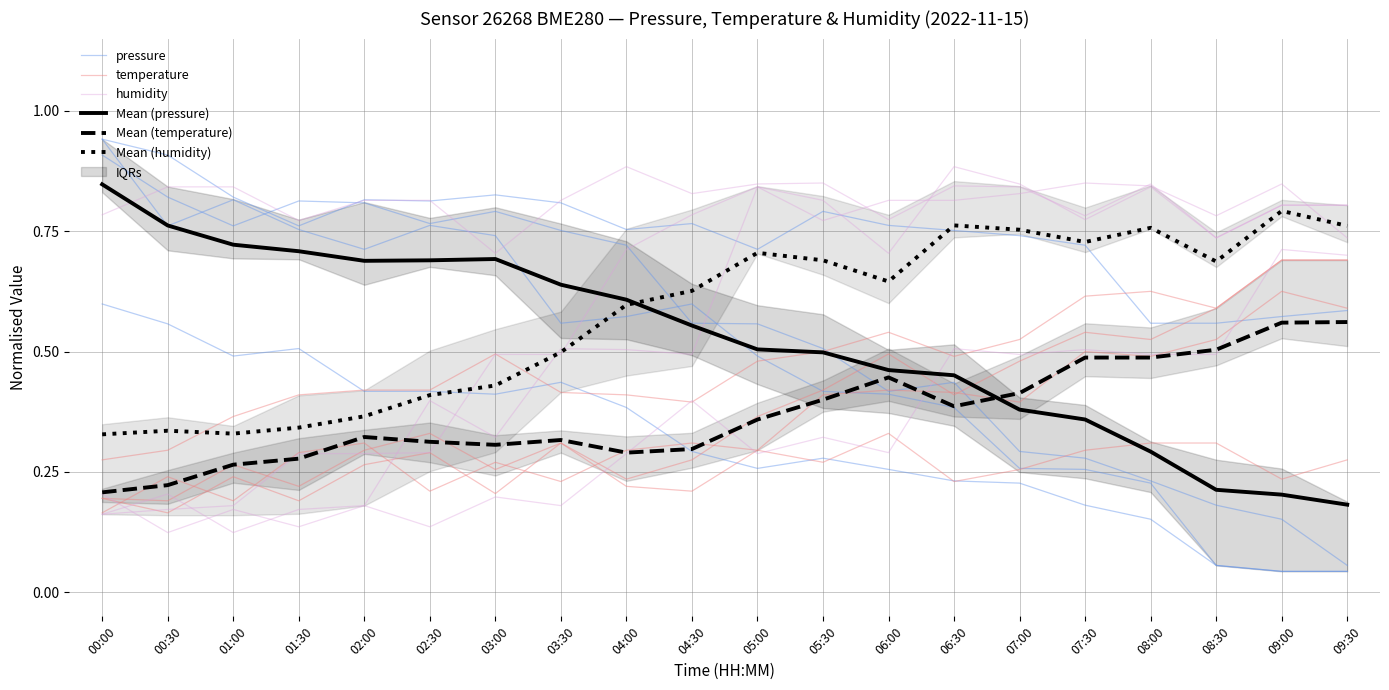

What is the label of the 20th point from the left?

09:30